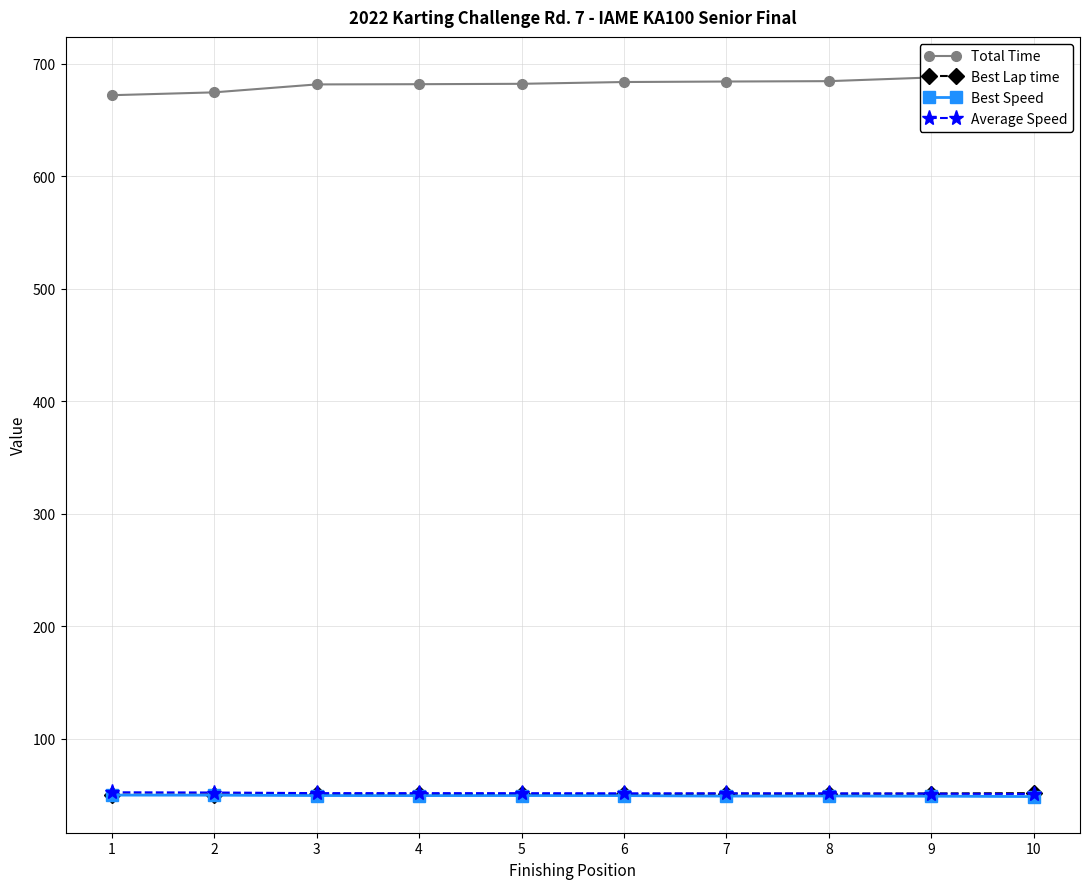

At 3, list the series in order from largest to smallest.

Total Time, Average Speed, Best Lap time, Best Speed